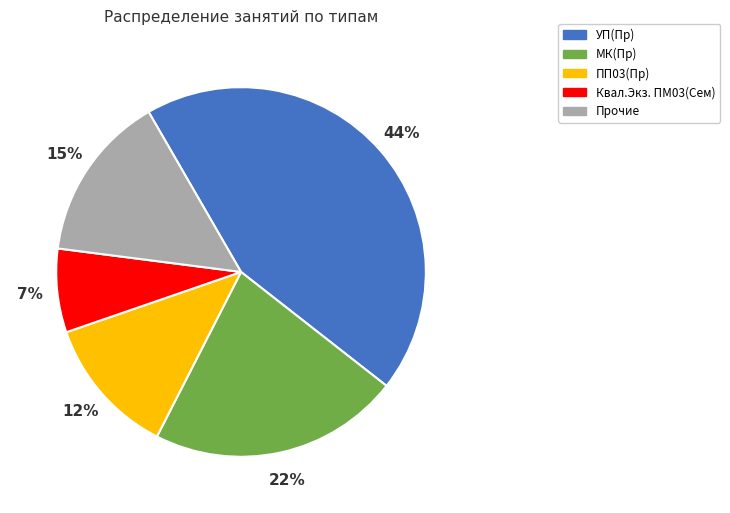

Which slice is the smallest?

Квал.Экз. ПМ03(Сем)